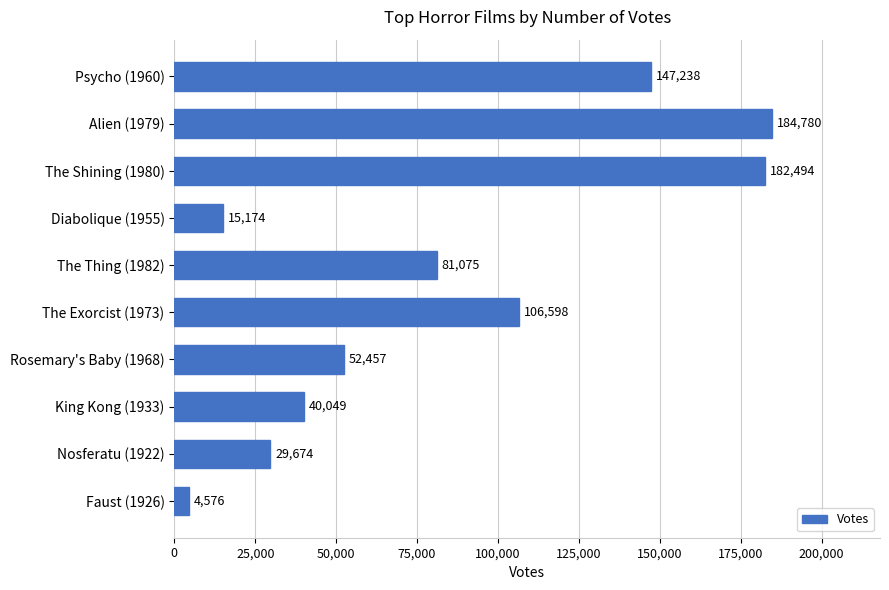

What is the label of the 8th bar from the bottom?

The Shining (1980)